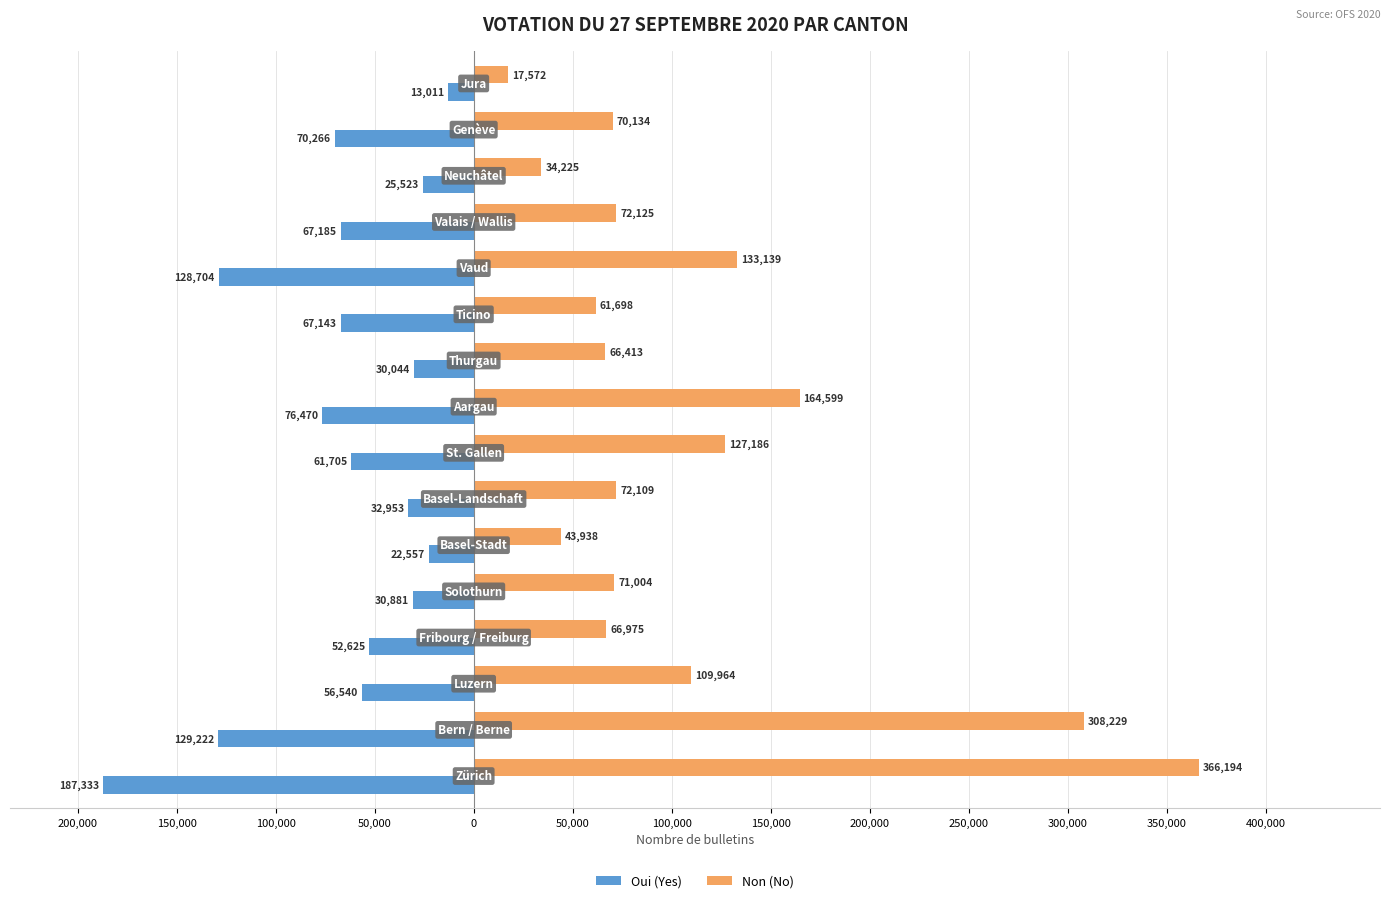

Reading left to right, extract all data points from this chart.

Non (No): 400,000=366194	350,000=308229	300,000=109964	250,000=66975	200,000=71004	150,000=43938	100,000=72109	50,000=127186	0=164599	50,000=66413	100,000=61698	150,000=133139	200,000=72125	250,000=34225	300,000=70134	350,000=17572
Oui (Yes): 400,000=-187333	350,000=-129222	300,000=-56540	250,000=-52625	200,000=-30881	150,000=-22557	100,000=-32953	50,000=-61705	0=-76470	50,000=-30044	100,000=-67143	150,000=-128704	200,000=-67185	250,000=-25523	300,000=-70266	350,000=-13011